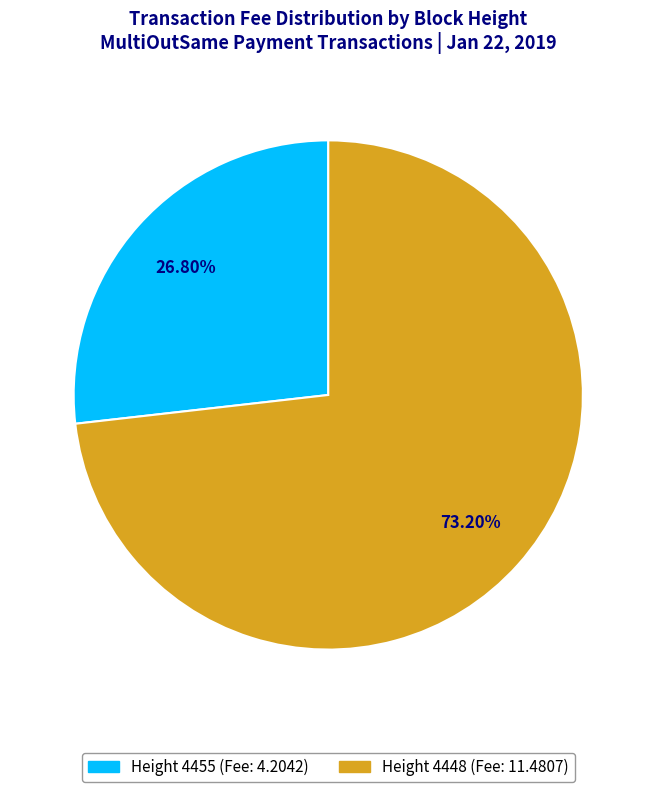

Do Height 4455 (Fee: 4.2042) and Height 4448 (Fee: 11.4807) together represent more than half of the pie?

Yes